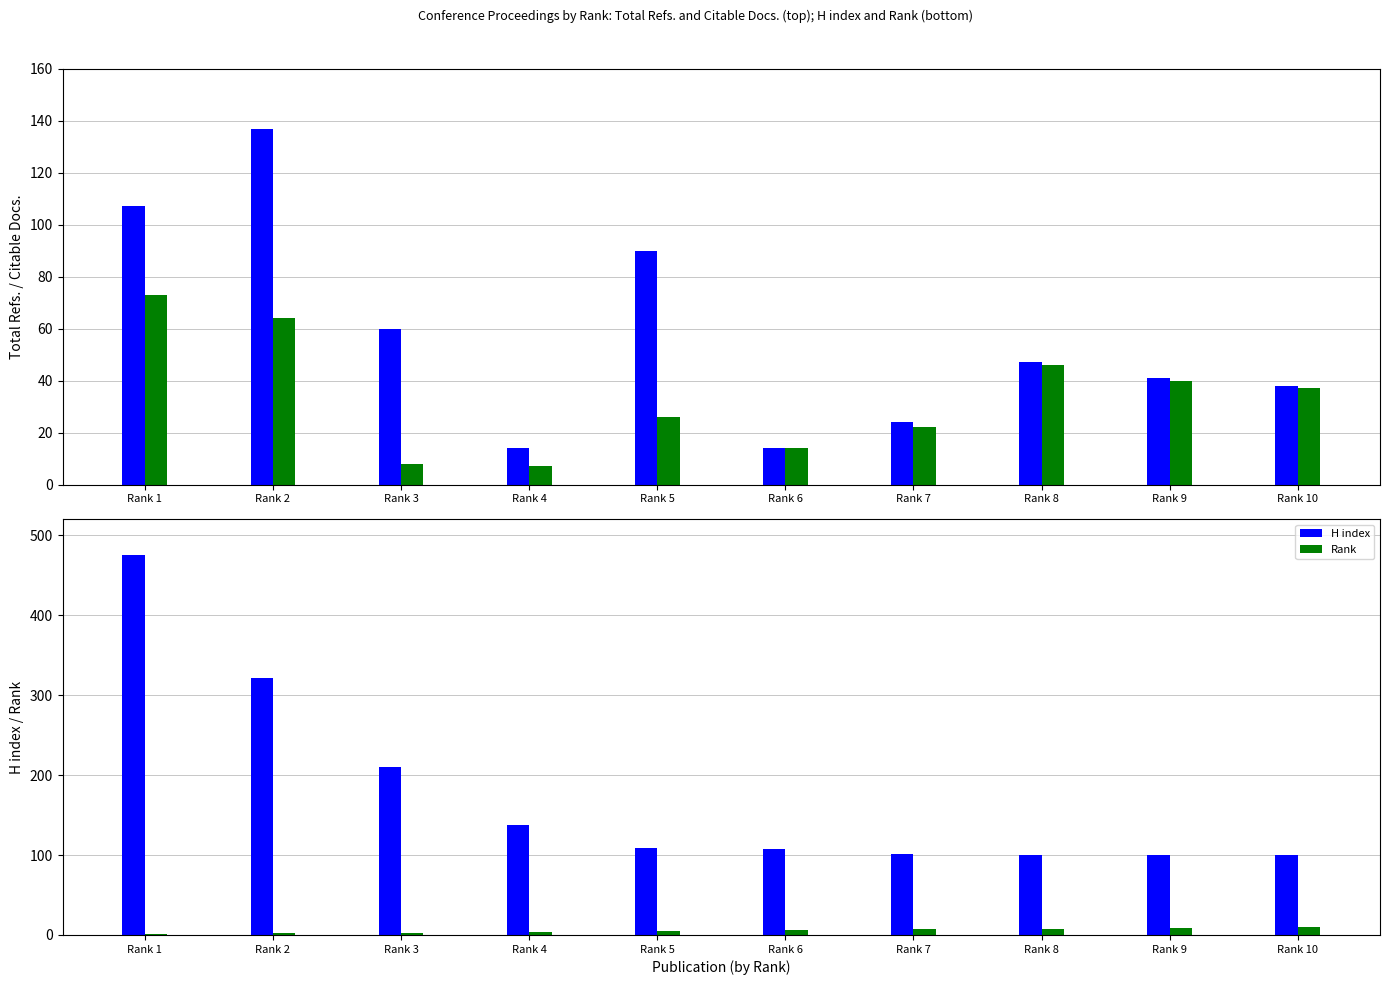

What is the average value of the Rank series?

6